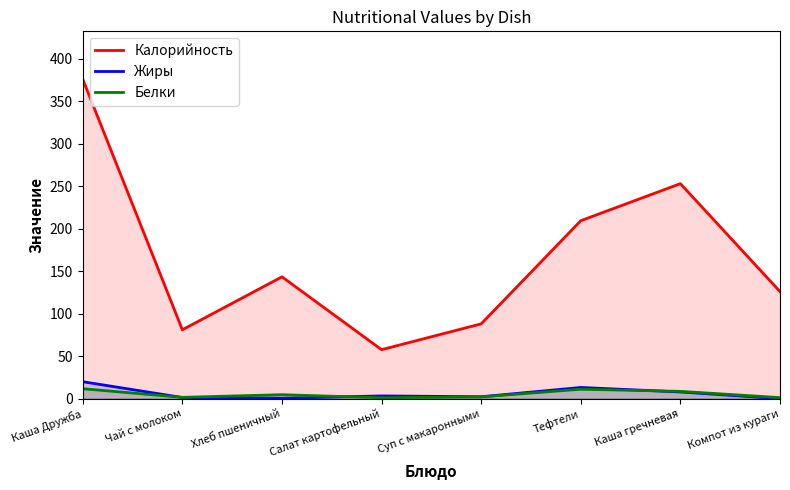

Which category has the highest value across all series?

Каша Дружба